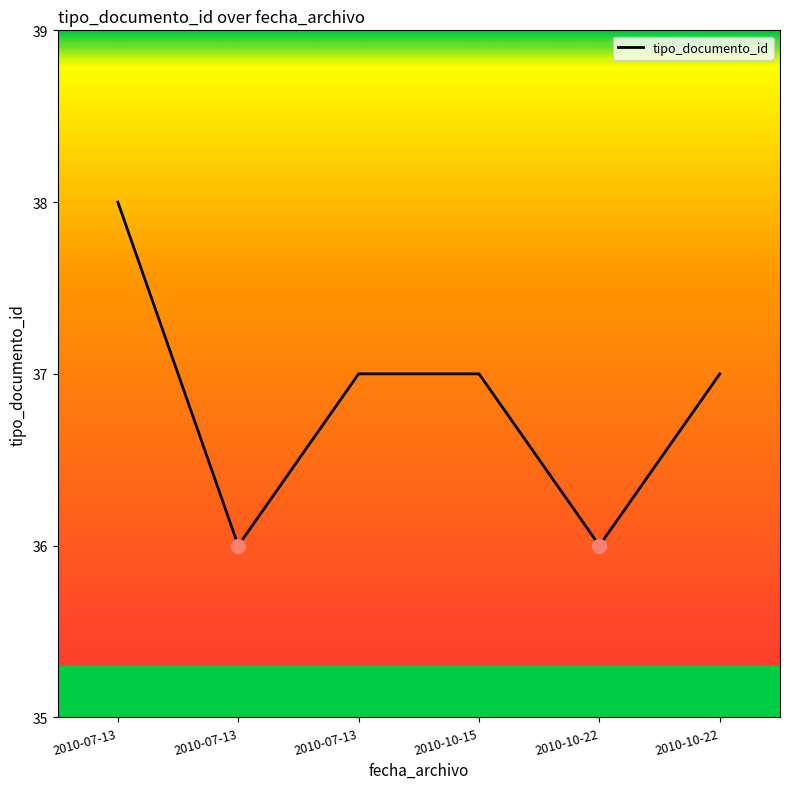

The value at 2010-07-13 is 16. True or false?

False